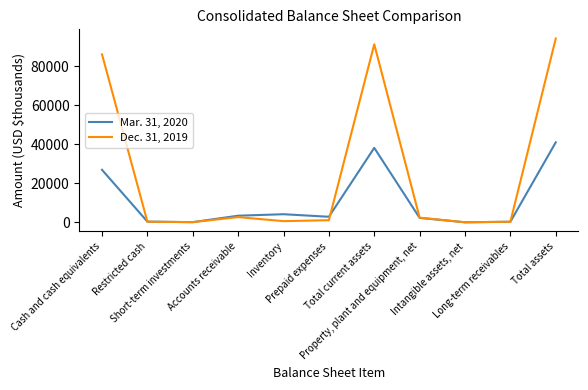

What is the maximum value shown in the chart?

94113